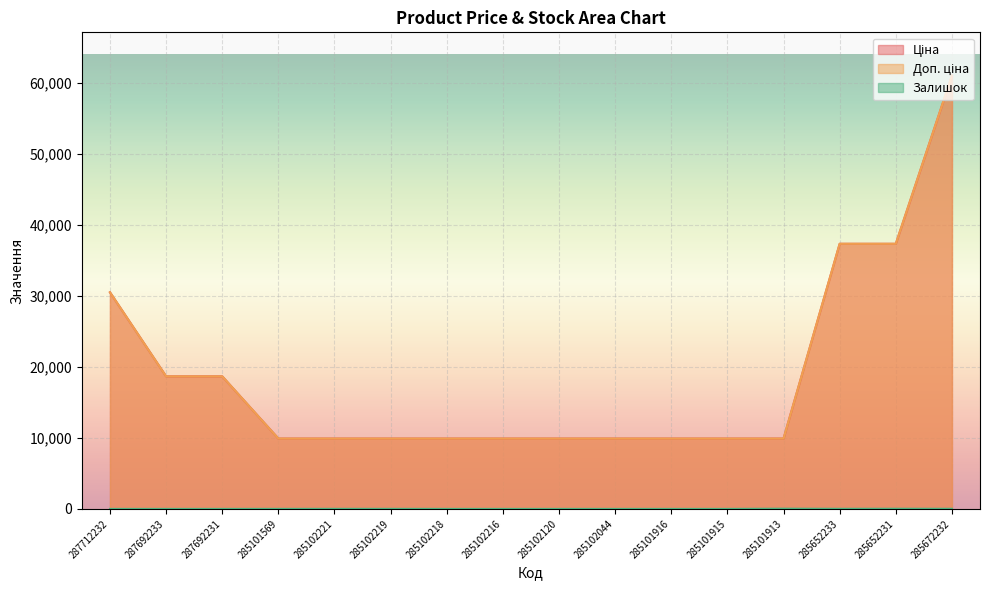

Which series has the widest spread of values?

Ціна